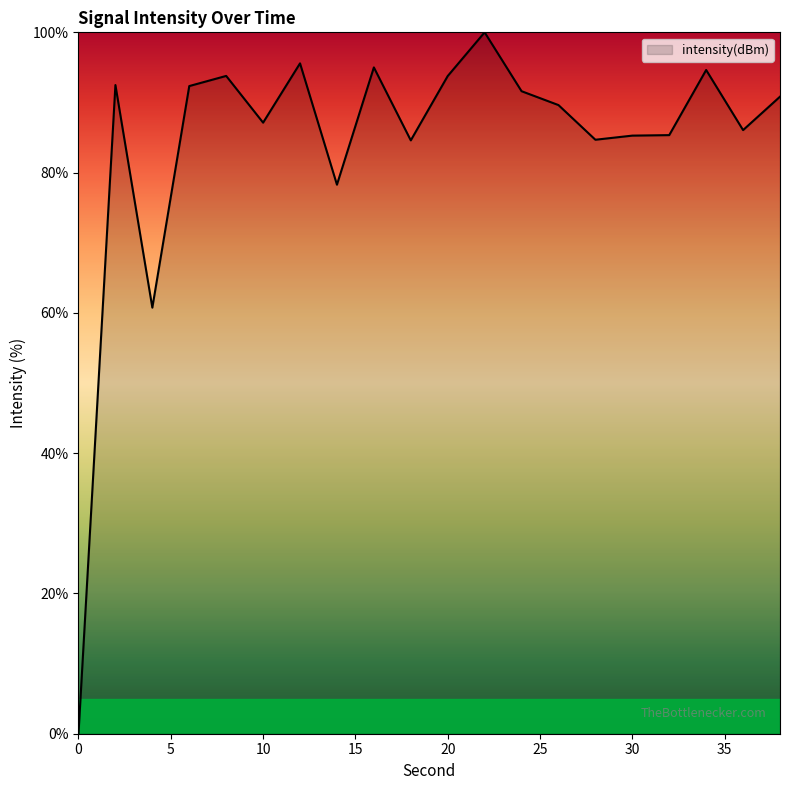

What is the maximum value shown in the chart?

100.0